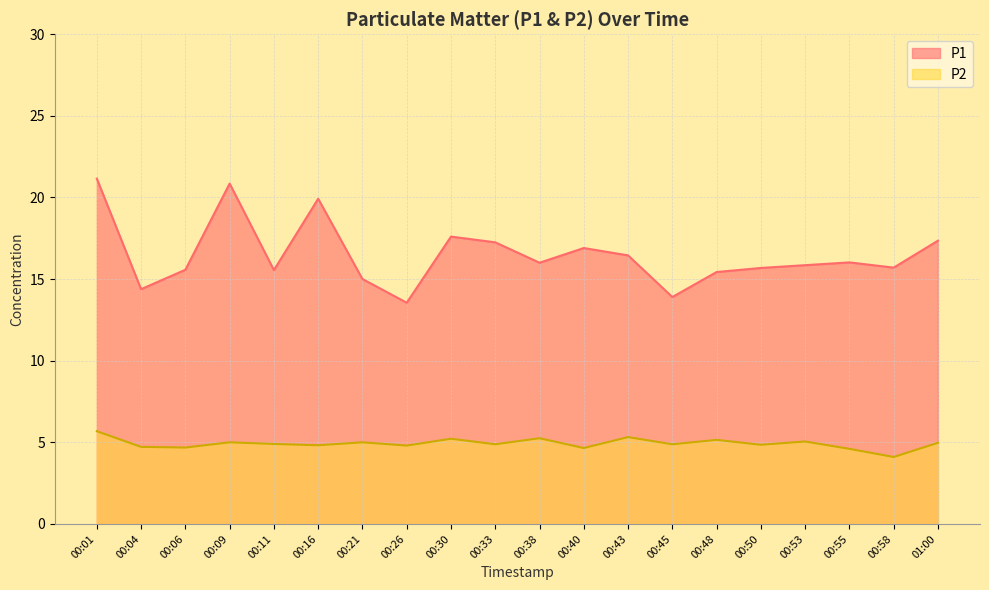

Rank the series by their average value, from lowest to highest.

P2, P1